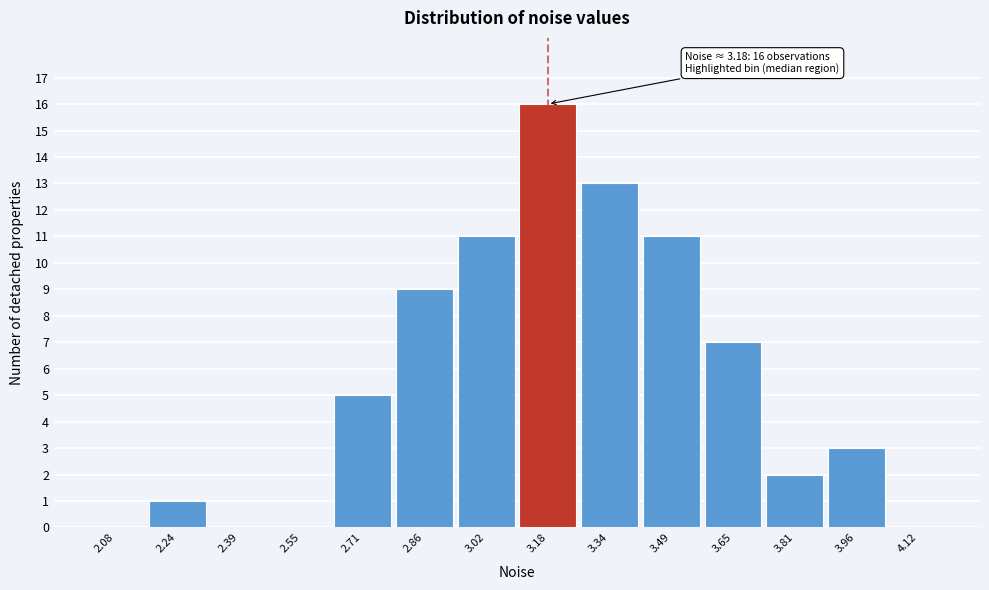

Which range on the x-axis has the tallest bar?

3.10 to 3.26